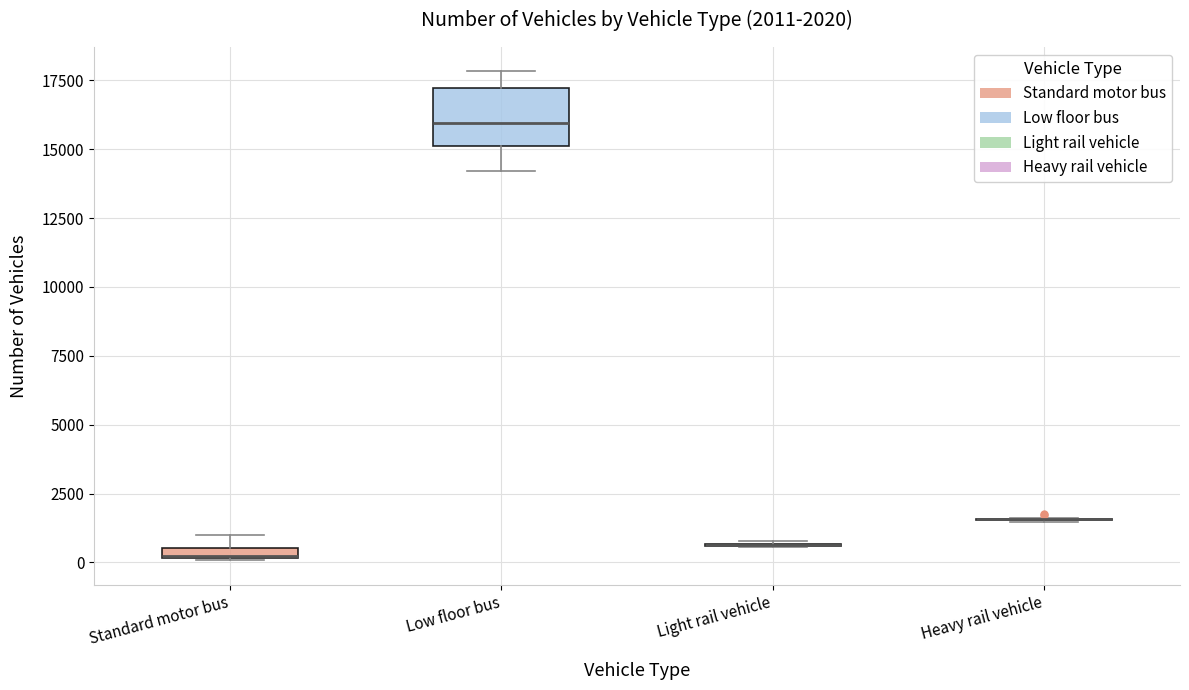

Comparing the boxes themselves (not the whiskers), which one is the tallest?

Low floor bus